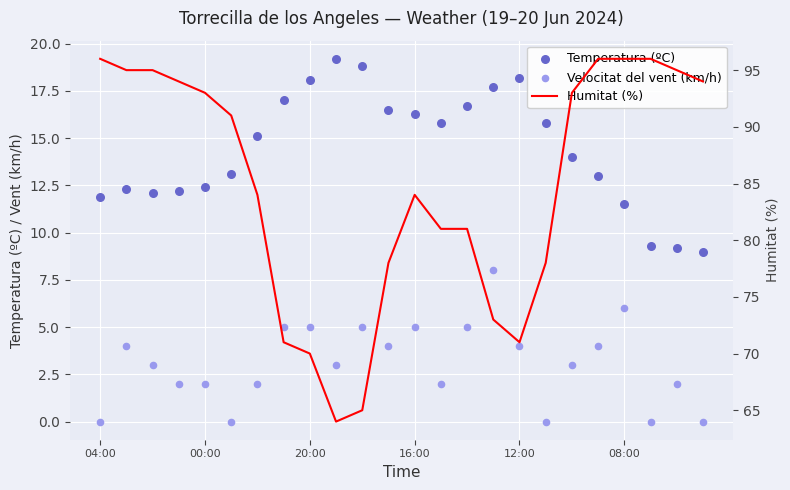

Which series has the largest total across all categories?

Humitat (%)